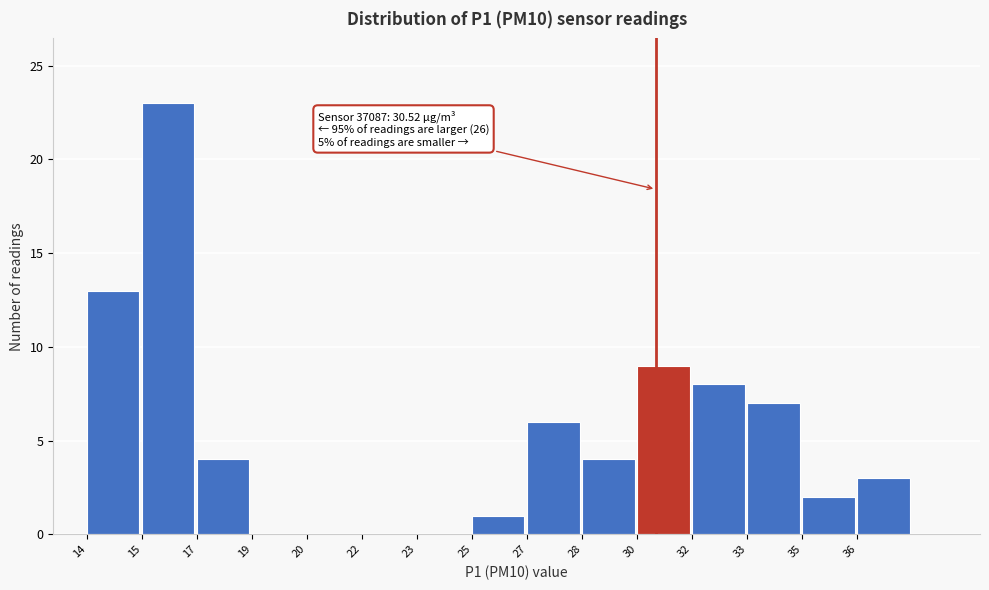

Reading left to right, list all the values displayed in this chart.

14=13	15=23	17=4	19=0	20=0	22=0	23=0	25=1	27=6	28=4	30=9	32=8	33=7	35=2	36=3